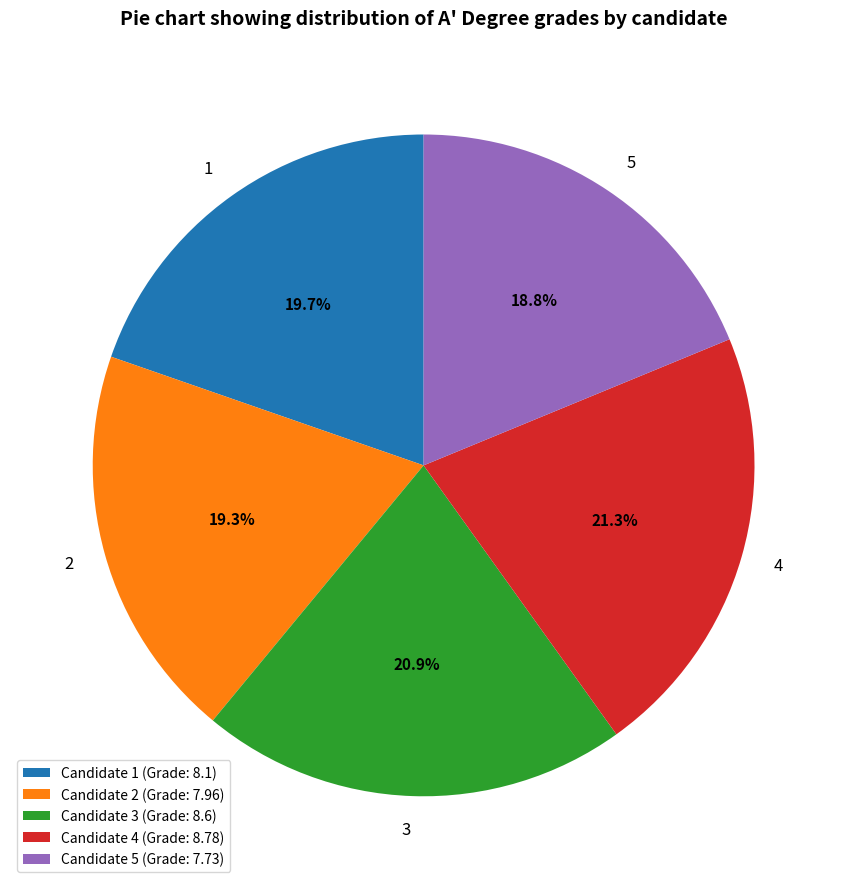

Does any single category account for the majority?

No